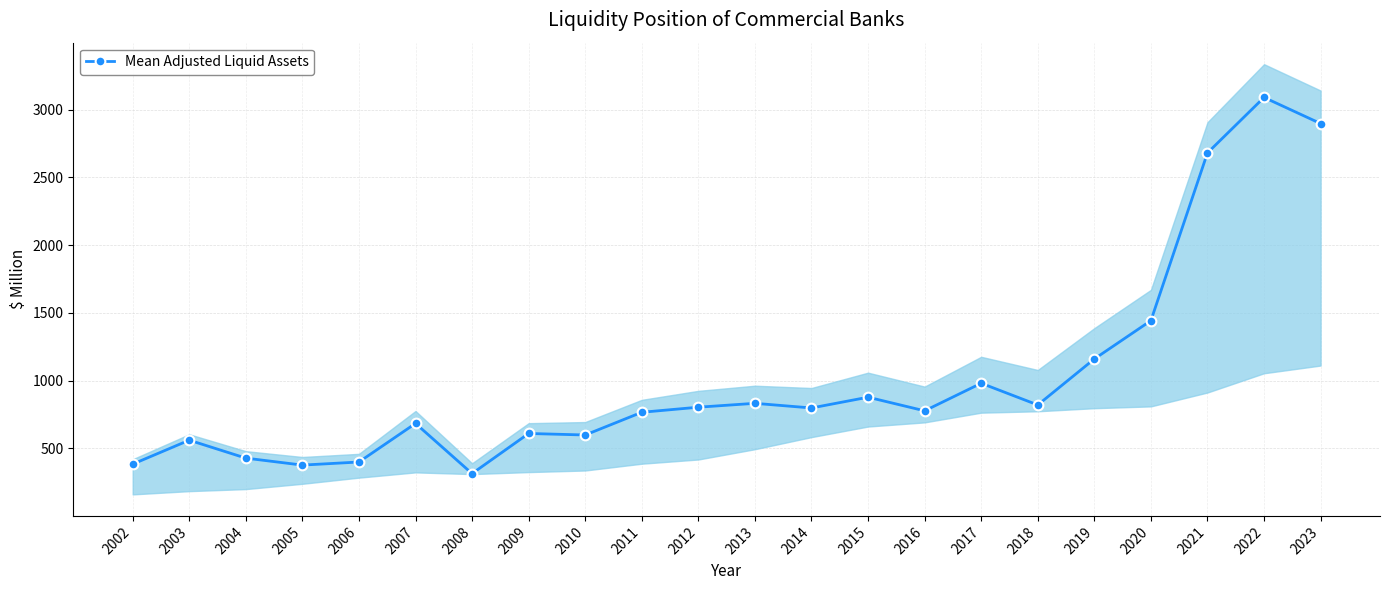

How many lines are shown in the chart?

1